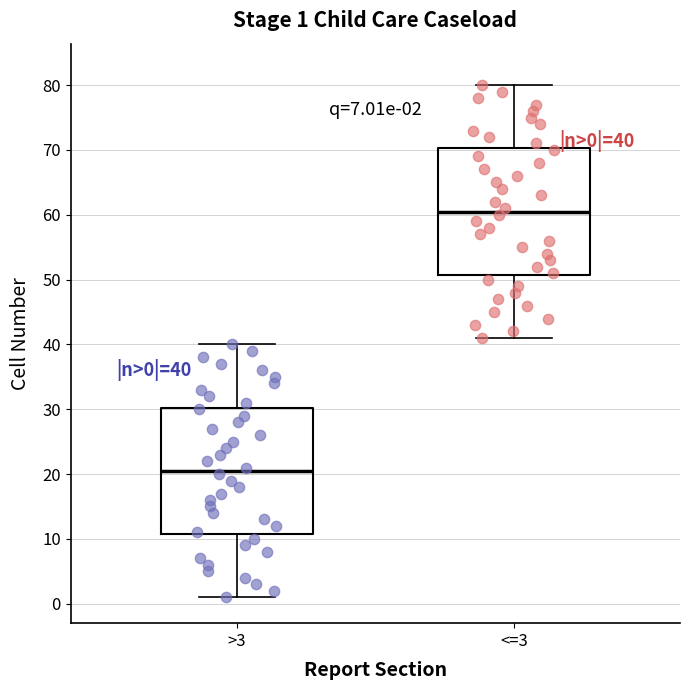

Which box has the lowest median line?

>3